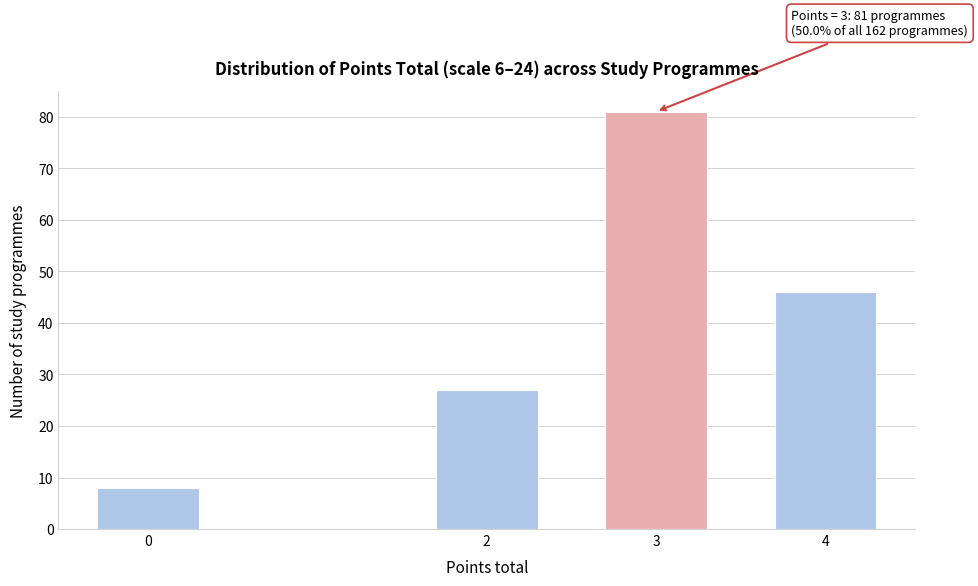

Reading left to right, list all the values displayed in this chart.

8	27	81	46